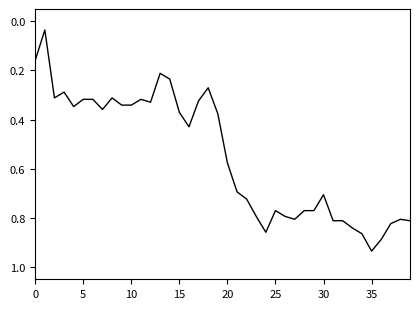

True or false: there are more than 1 points higher than both neighbors.

True